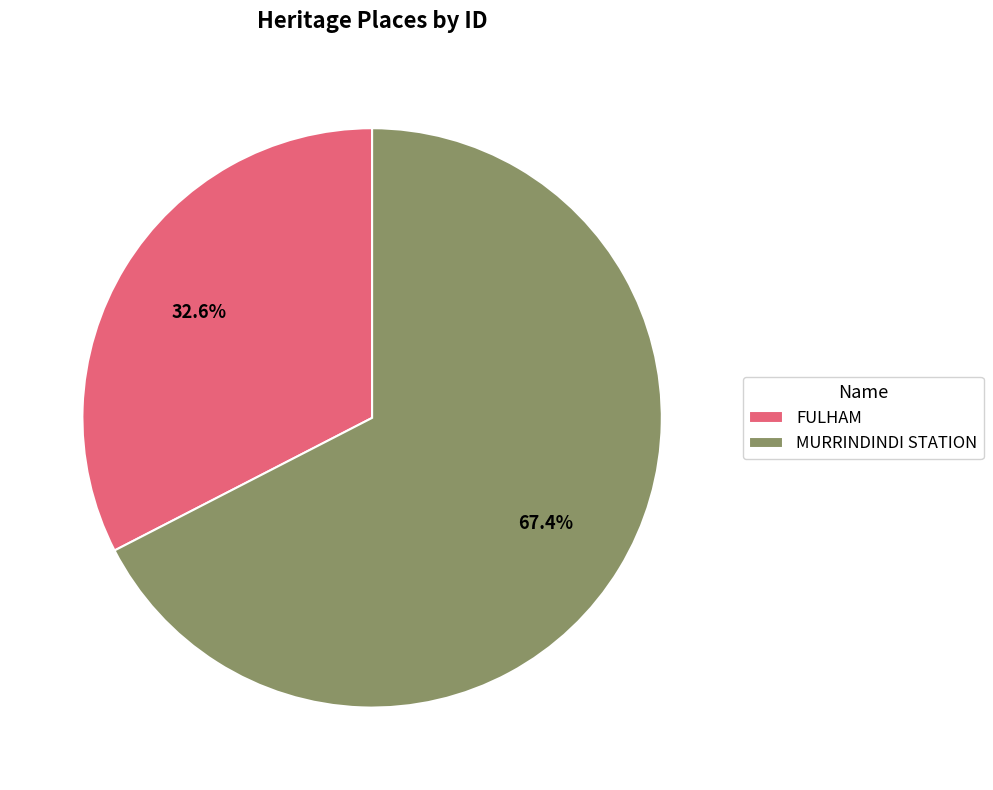

Rank the categories by value from lowest to highest.

FULHAM, MURRINDINDI STATION